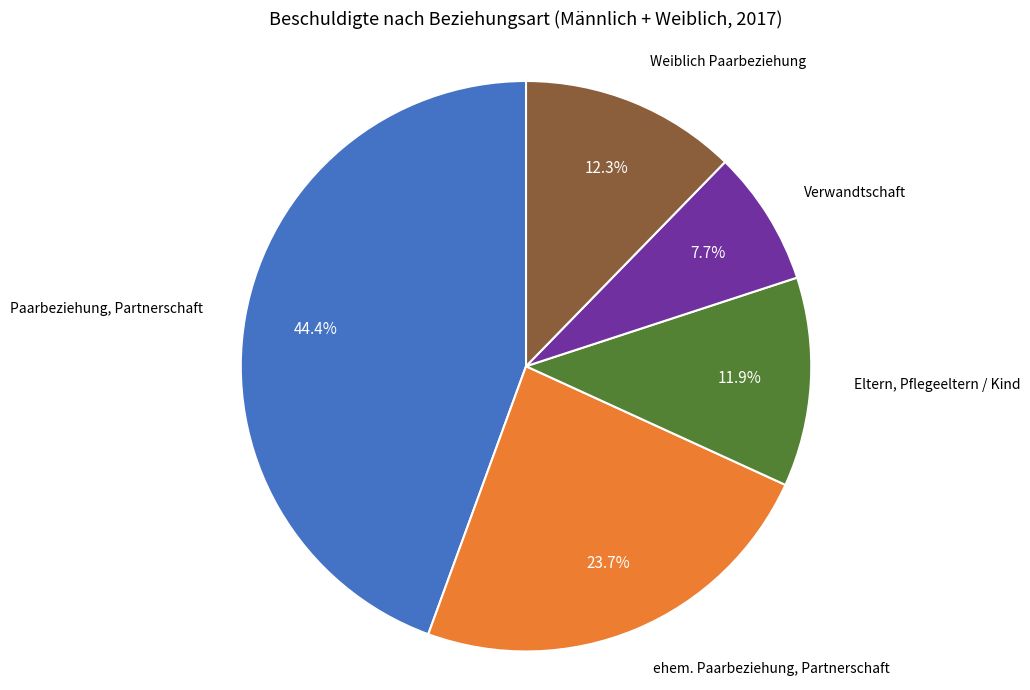

Is there a majority slice in this chart?

No